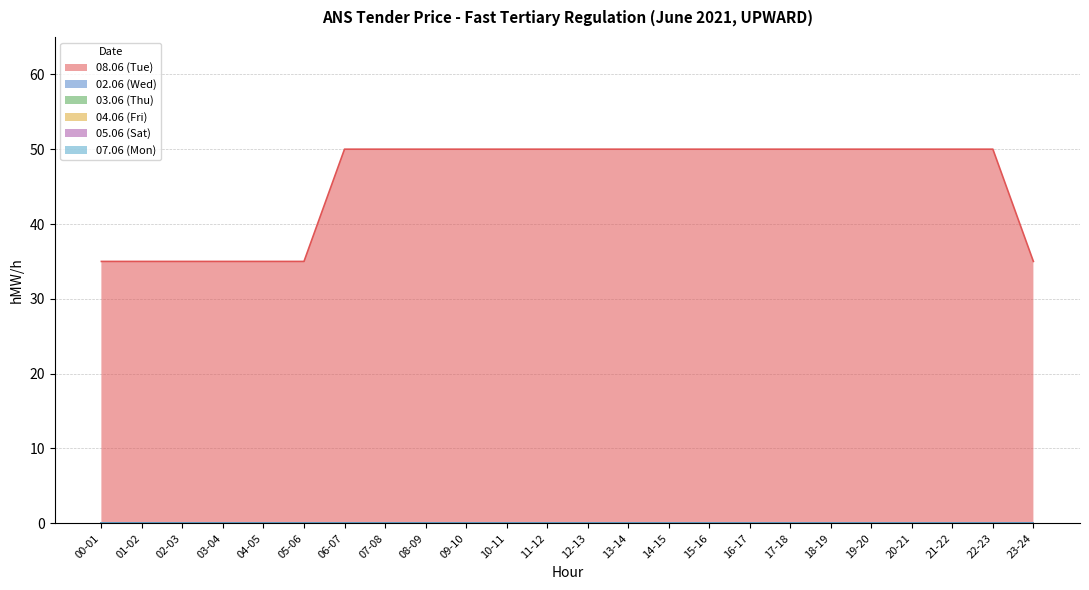

What is the label of the 19th point from the left?

18-19